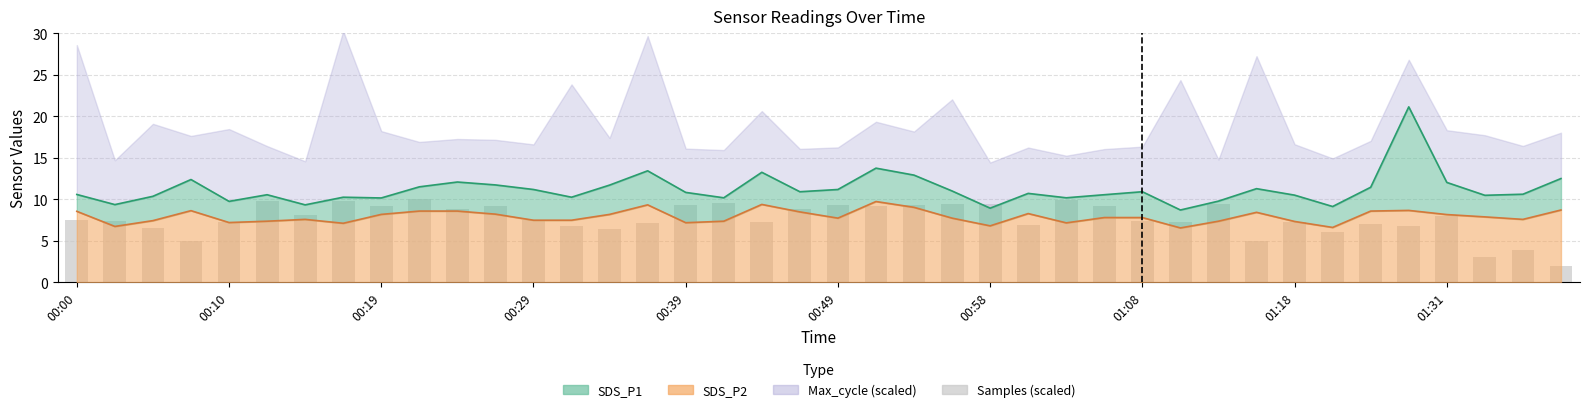

What is the difference between the maximum and minimum values?

8.0